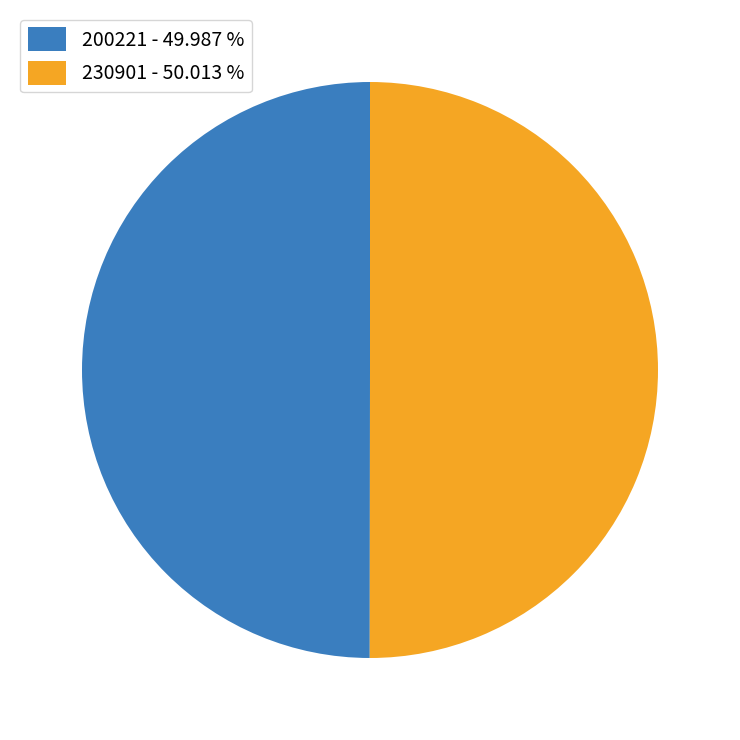

What is the ratio of the value at 200221 to the value at 230901?

1.0